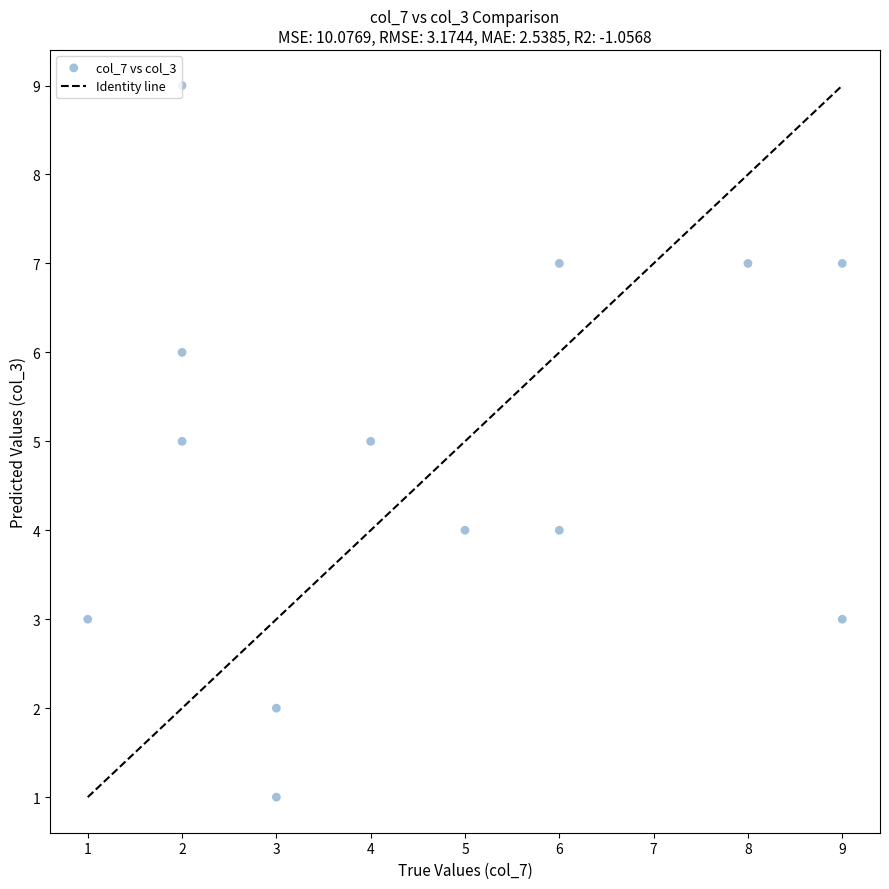

What is the range of X values (max minus min)?

8